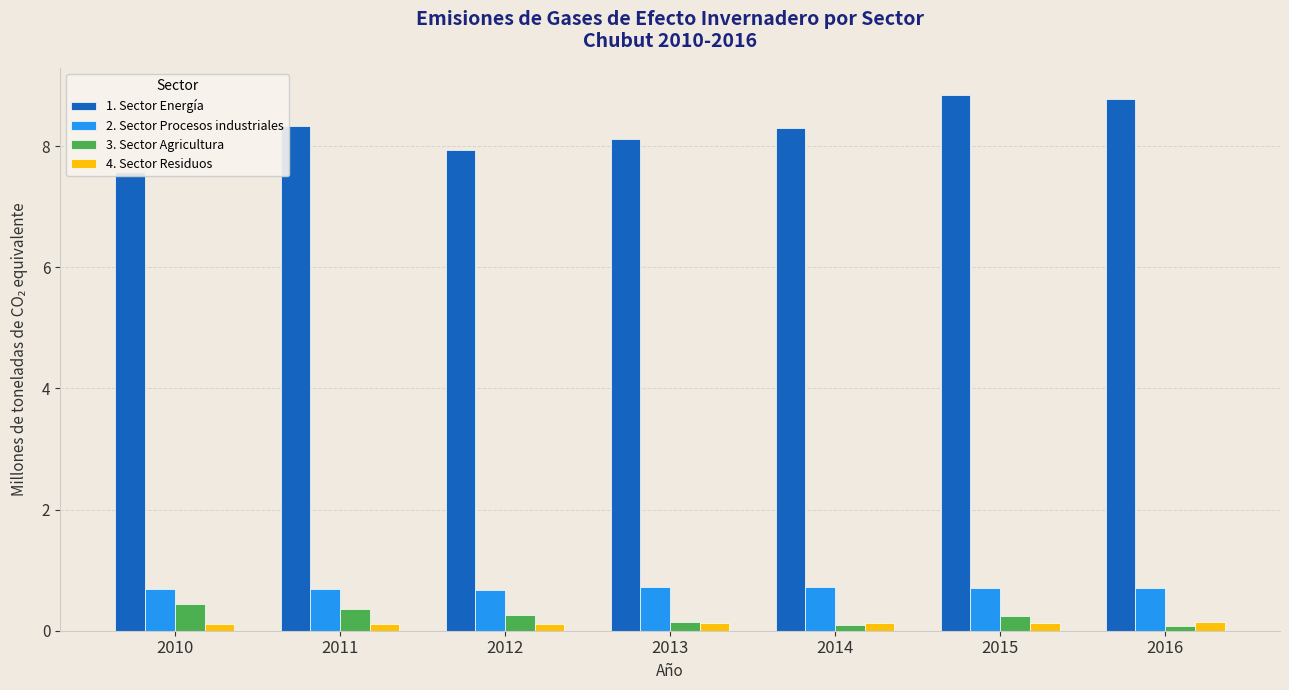

At which label does 3. Sector Agricultura reach its minimum?

2016